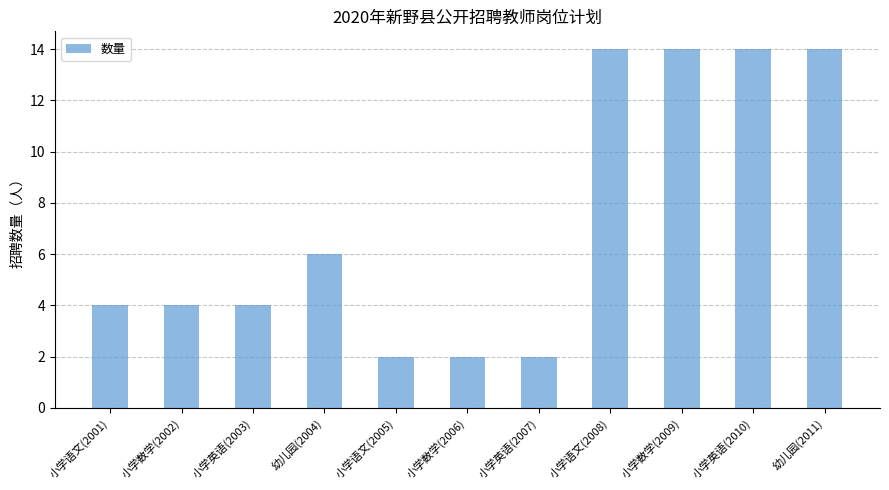

What value does the data have at 小学数学(2002)?

4